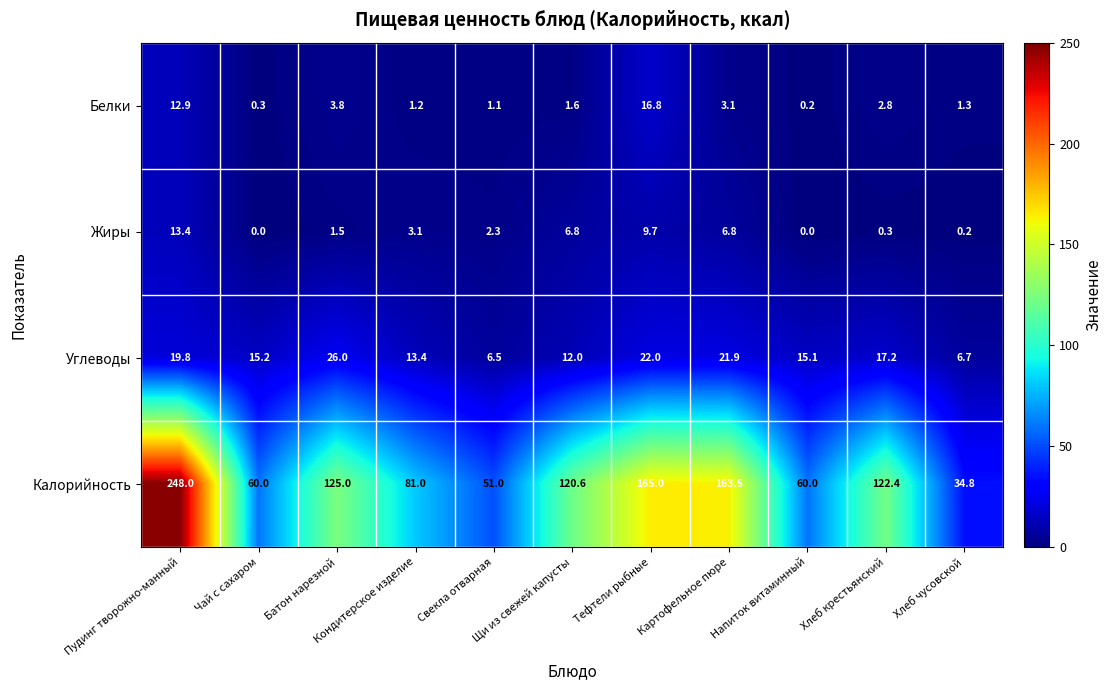

True or false: Калорийность has a value of 216.3 at Хлеб крестьянский.

False